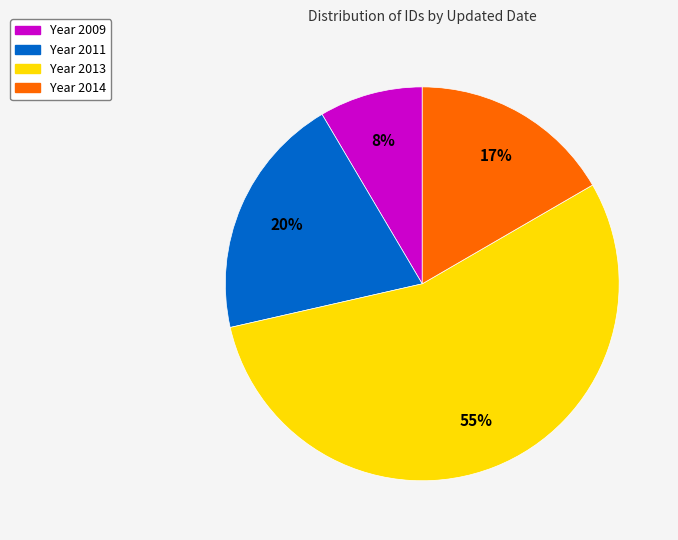

Rank the categories by value from highest to lowest.

Year 2013, Year 2011, Year 2014, Year 2009